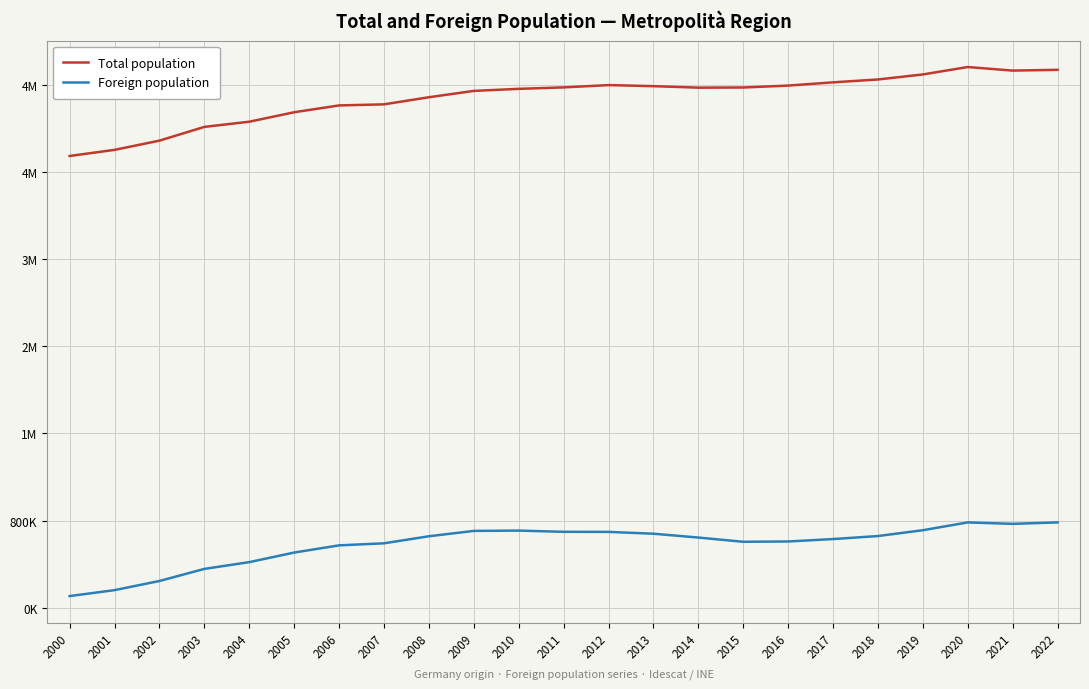

Rank the series by their maximum value, from highest to lowest.

Total population, Foreign population